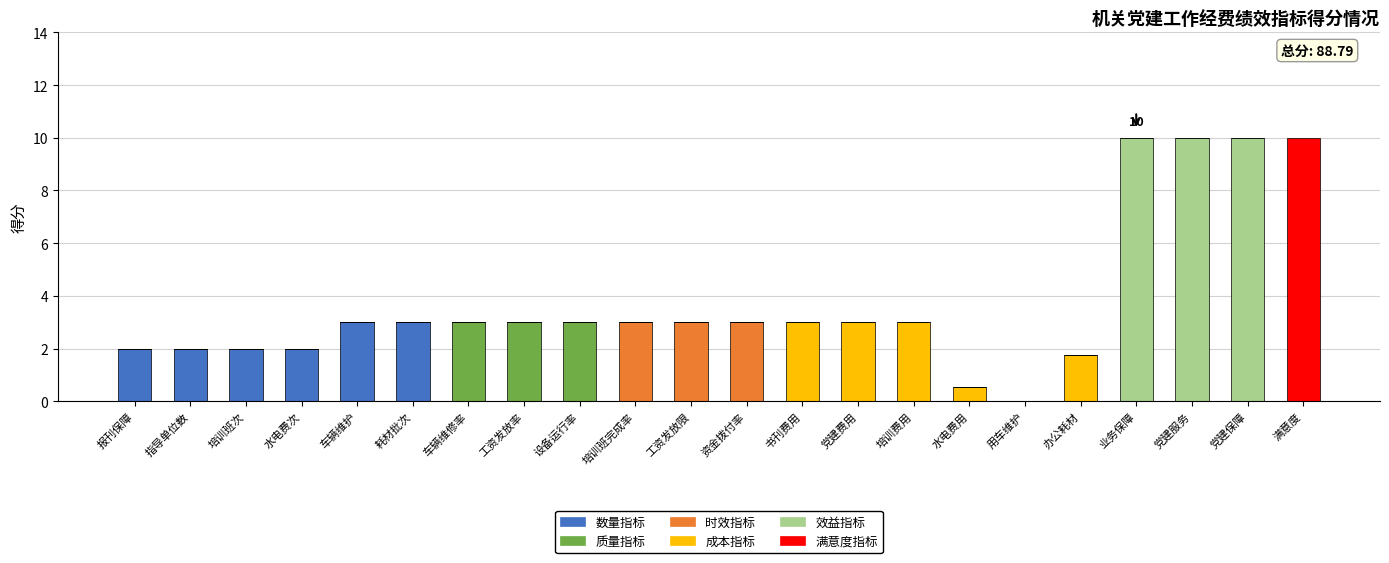

What is the total value across all series at 党建服务?

10.0